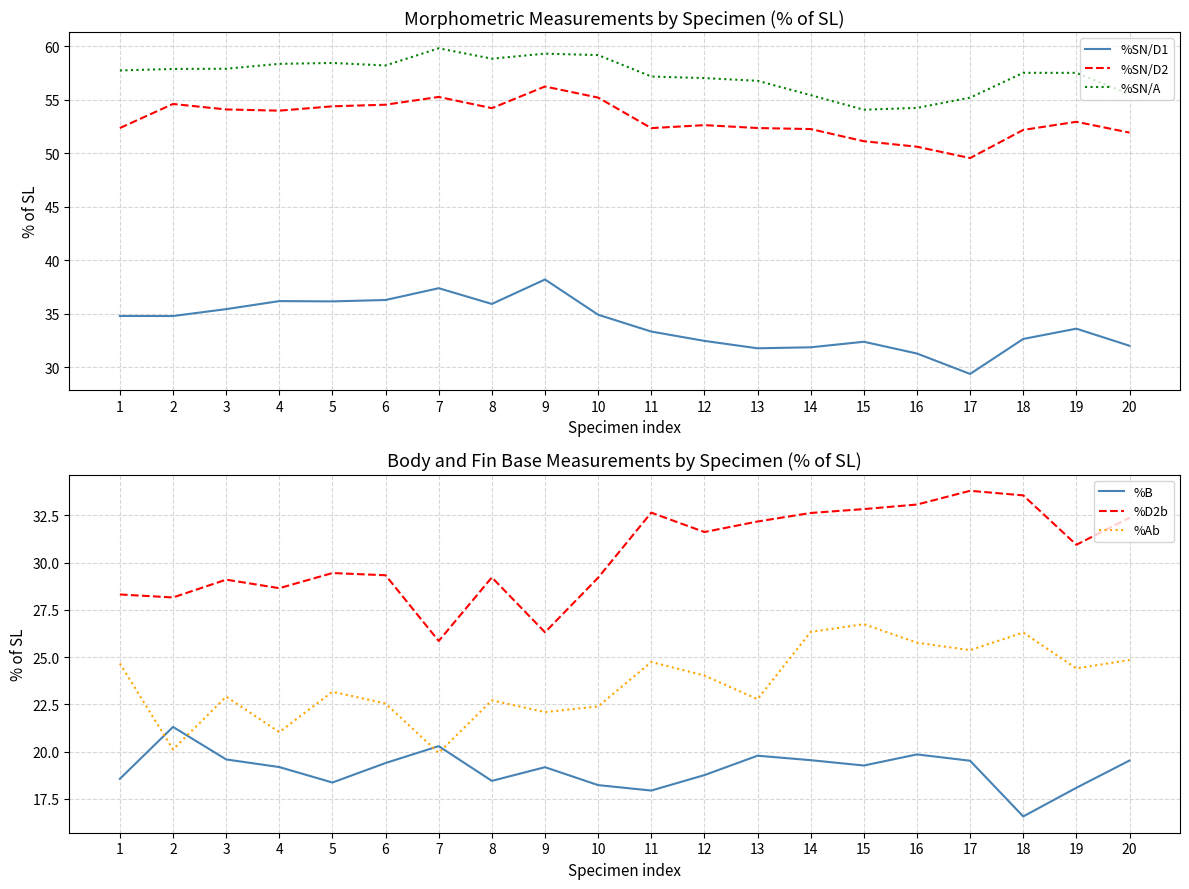

True or false: %SN/A has a value of 58.3 at 4.

True